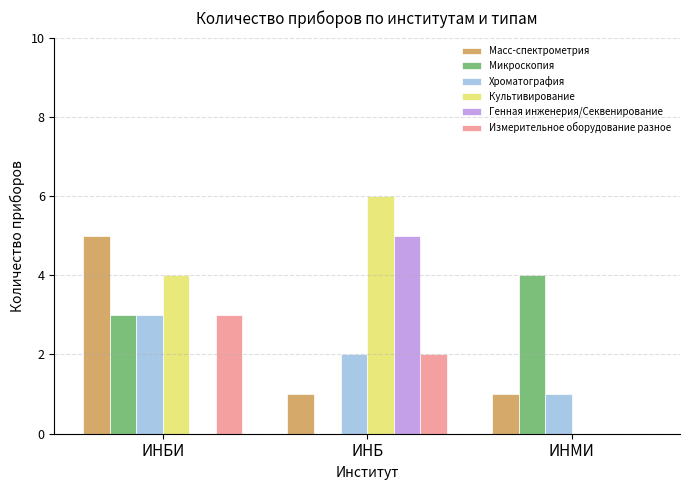

The Культивирование series shows 4 at ИНБИ. True or false?

True